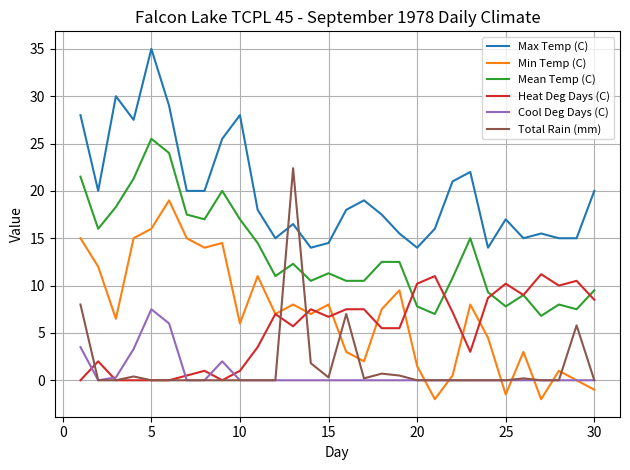

Rank the series by their maximum value, from lowest to highest.

Cool Deg Days (C), Heat Deg Days (C), Min Temp (C), Total Rain (mm), Mean Temp (C), Max Temp (C)